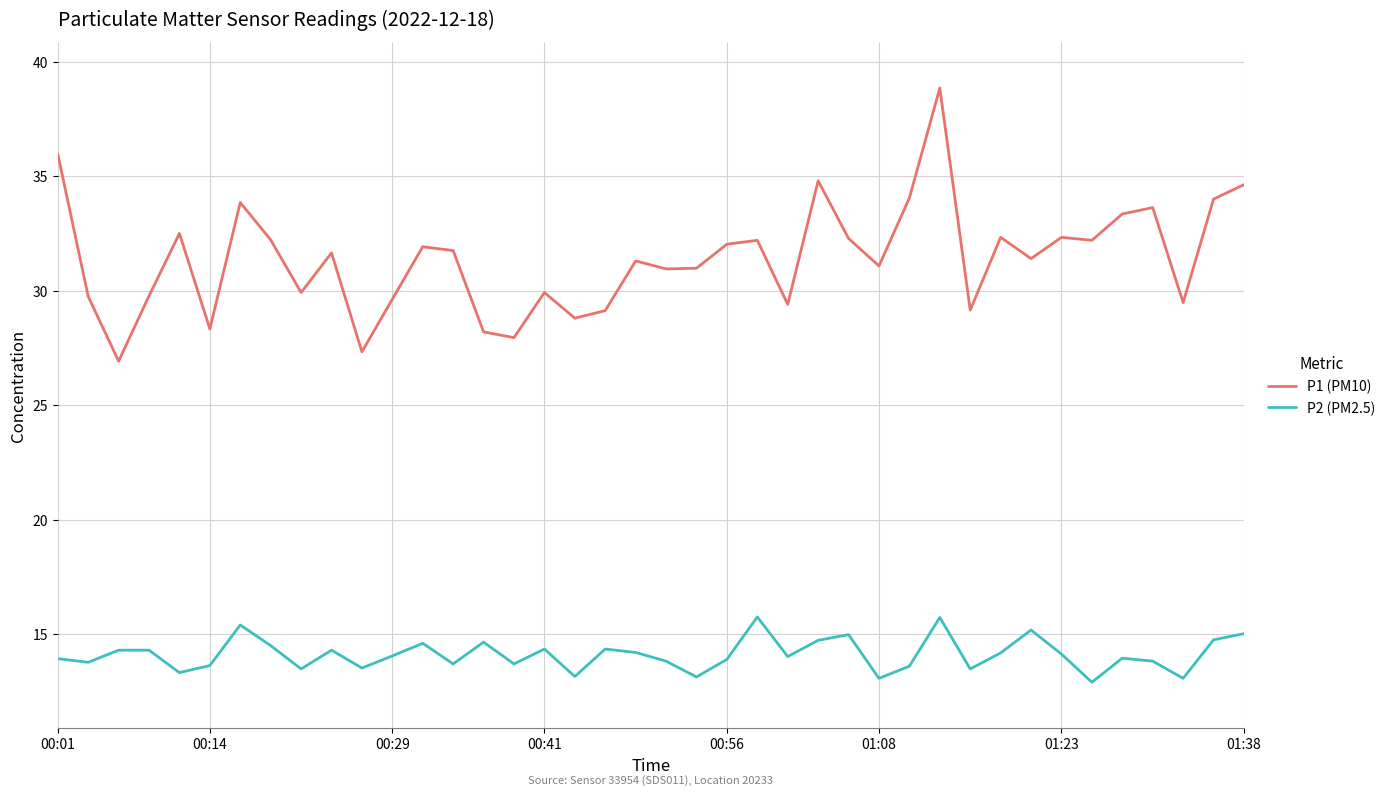

What is the minimum value for P2 (PM2.5)?

12.9